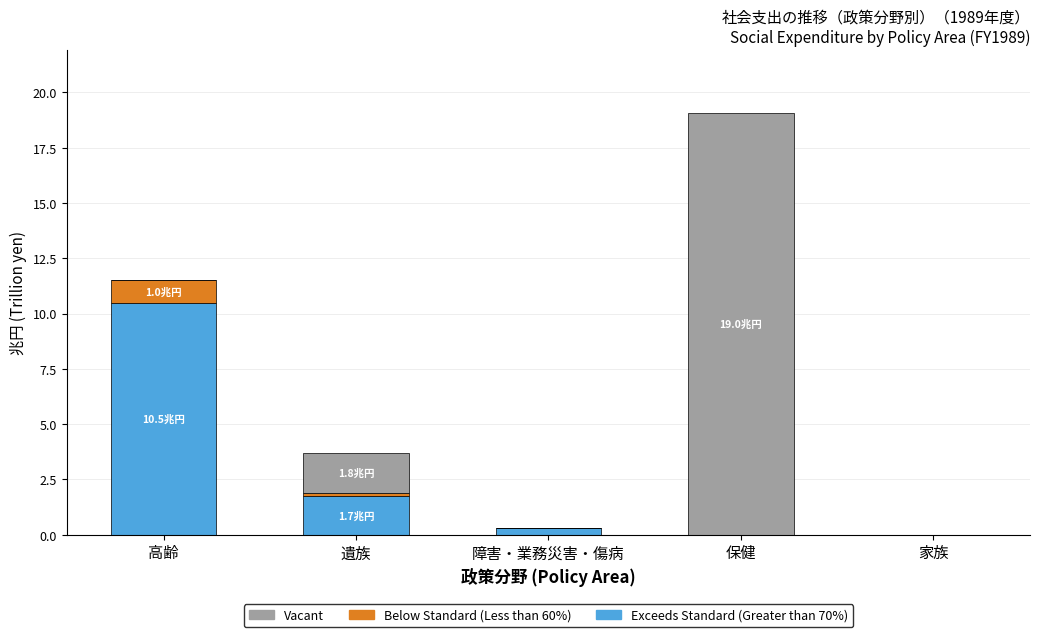

Are the bars grouped side by side (vs. stacked)?

No